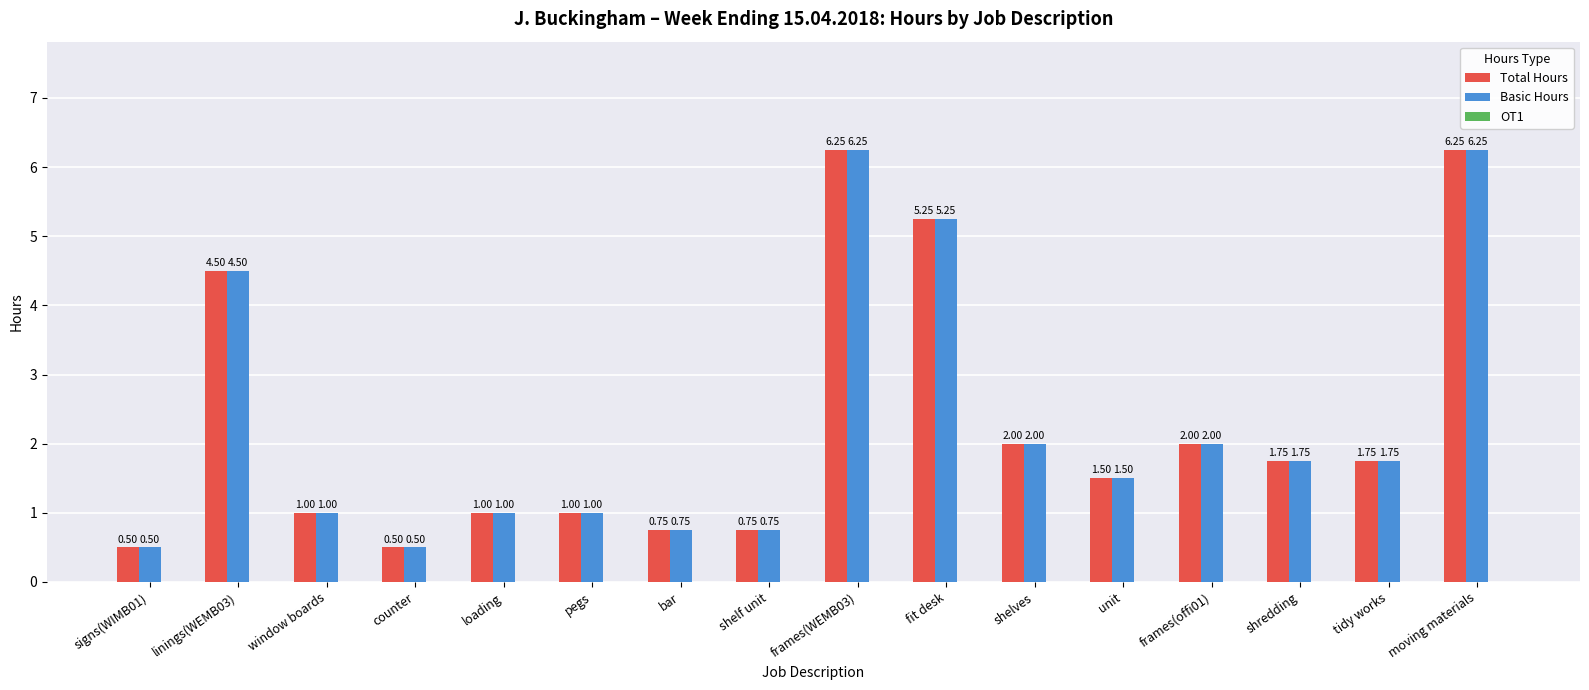

At how many categories does at least one series exceed 3?

4